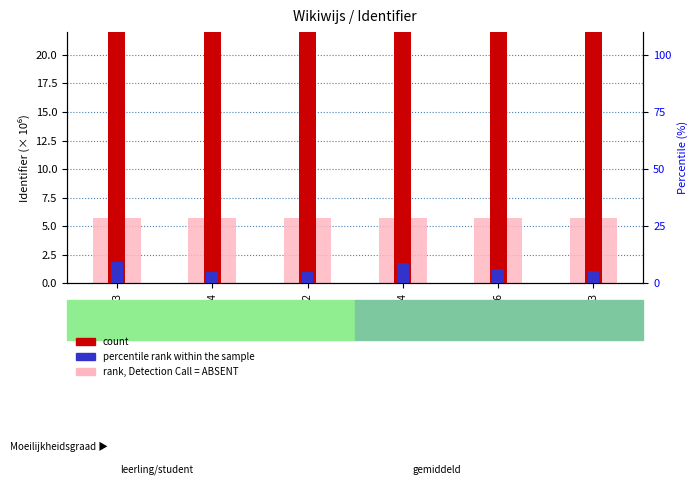

Which series has the largest range (max minus min)?

percentile rank within the sample